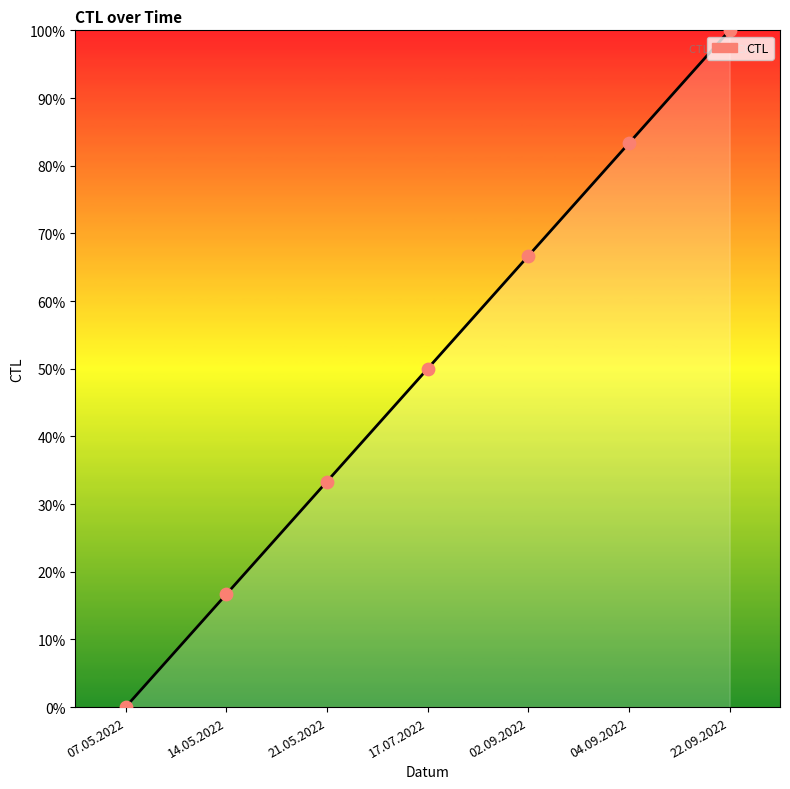

Between 02.09.2022 and 17.07.2022, which is larger?

02.09.2022